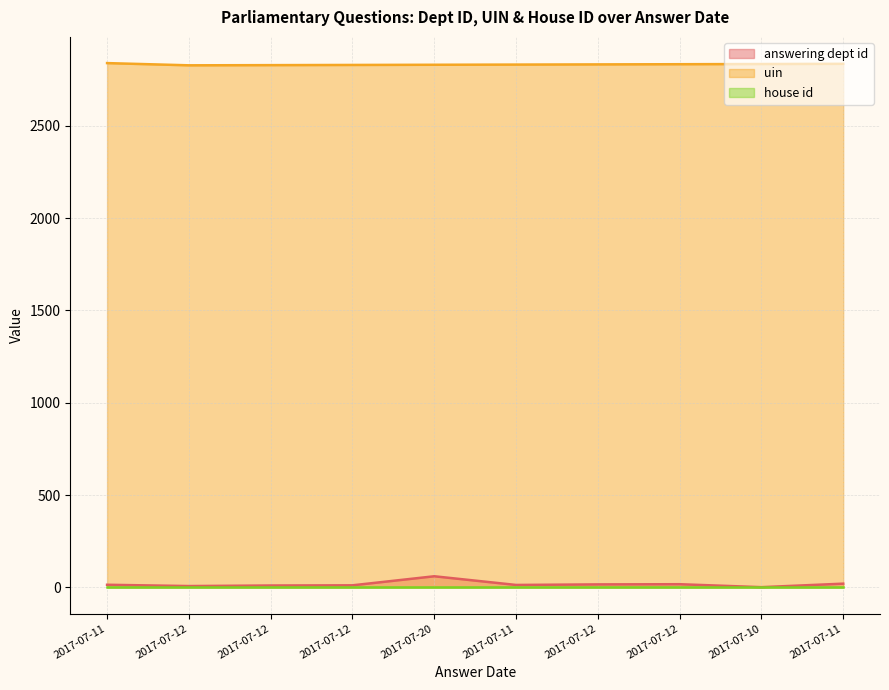

What is the label of the 4th point from the right?

2017-07-12